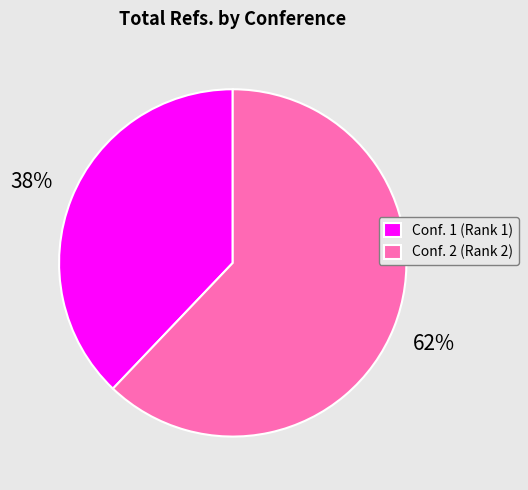

Count the number of slices in the pie.

2